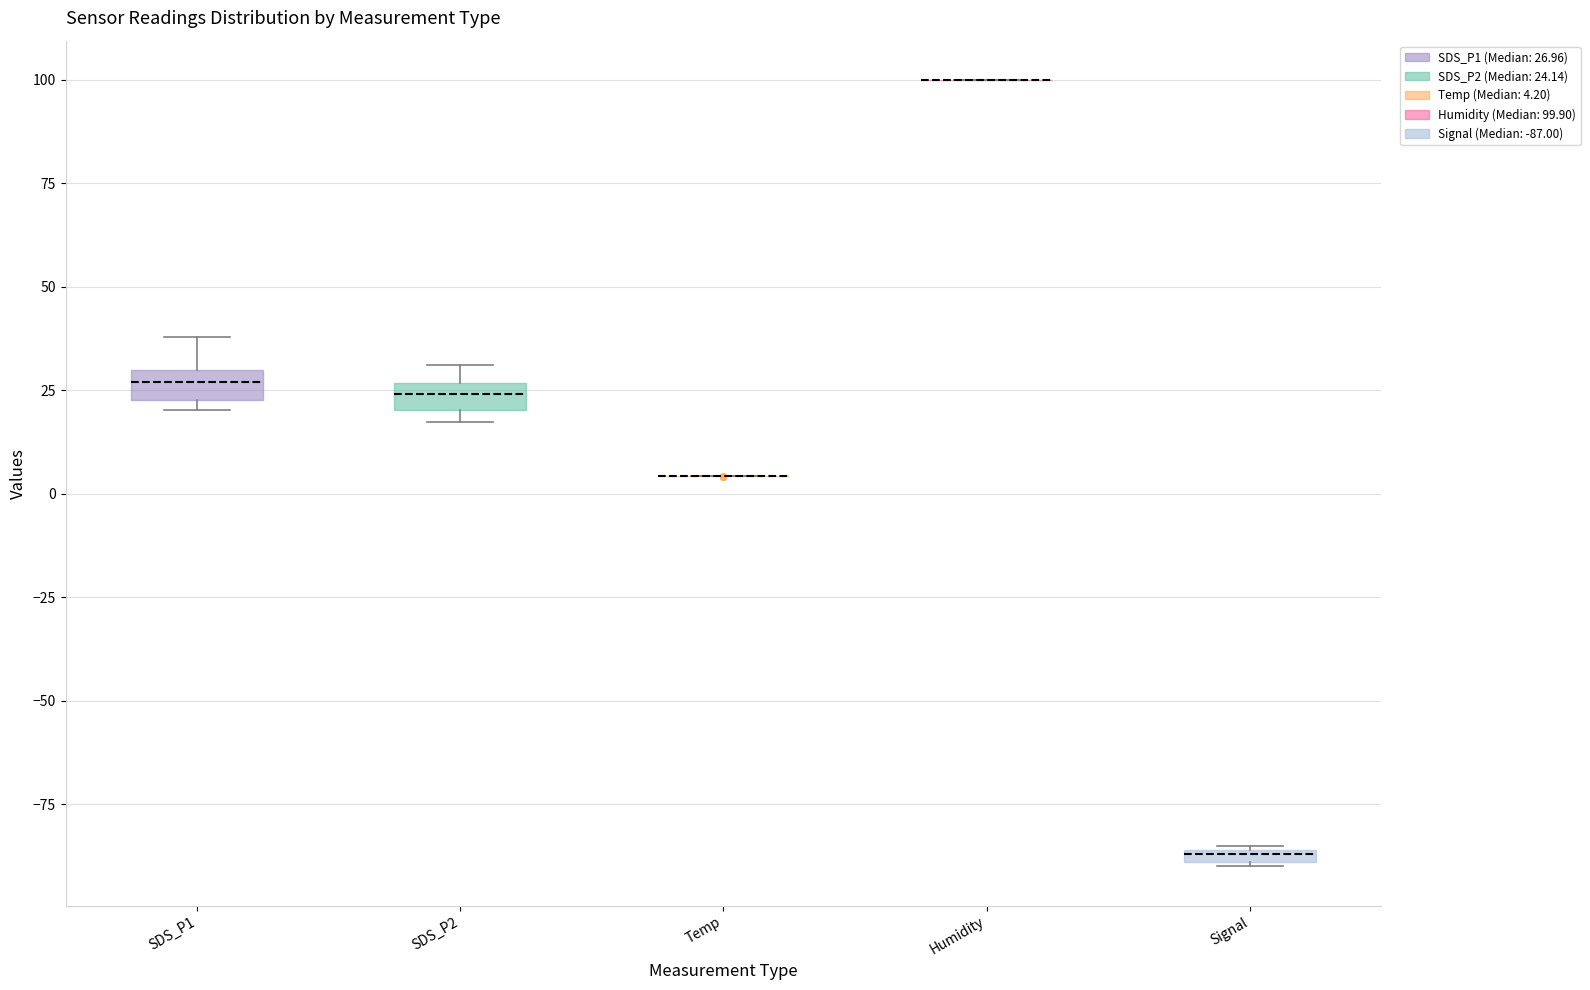

Where is the lower edge of the box for SDS_P2 on the y-axis? The values are not printed on the chart, so give them approximately, as read against the axis.

20